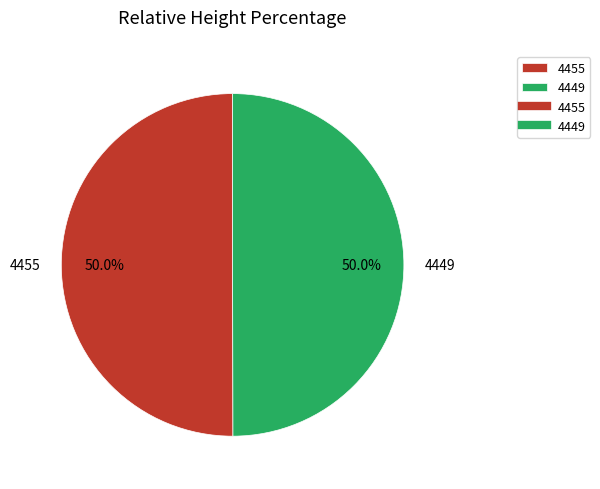

To the nearest percent, what is the combined percentage of 4455 and 4449?

100%